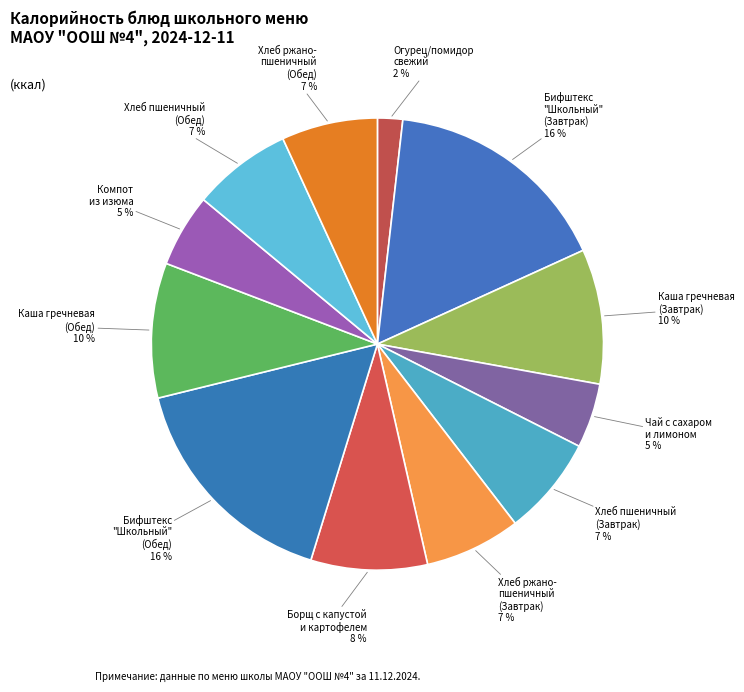

How many segments does this pie chart have?

12